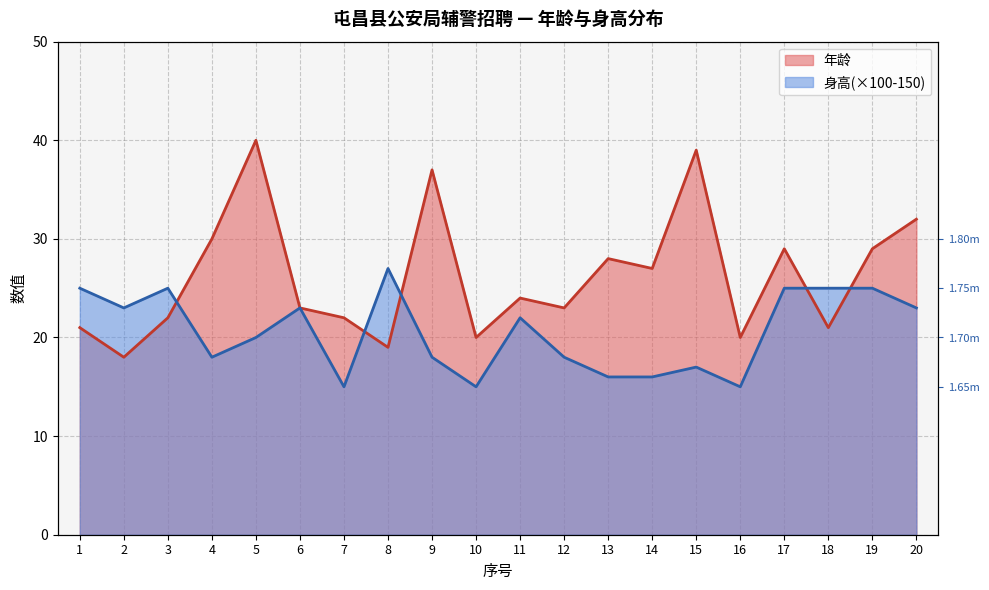

Which series has the largest range (max minus min)?

年龄